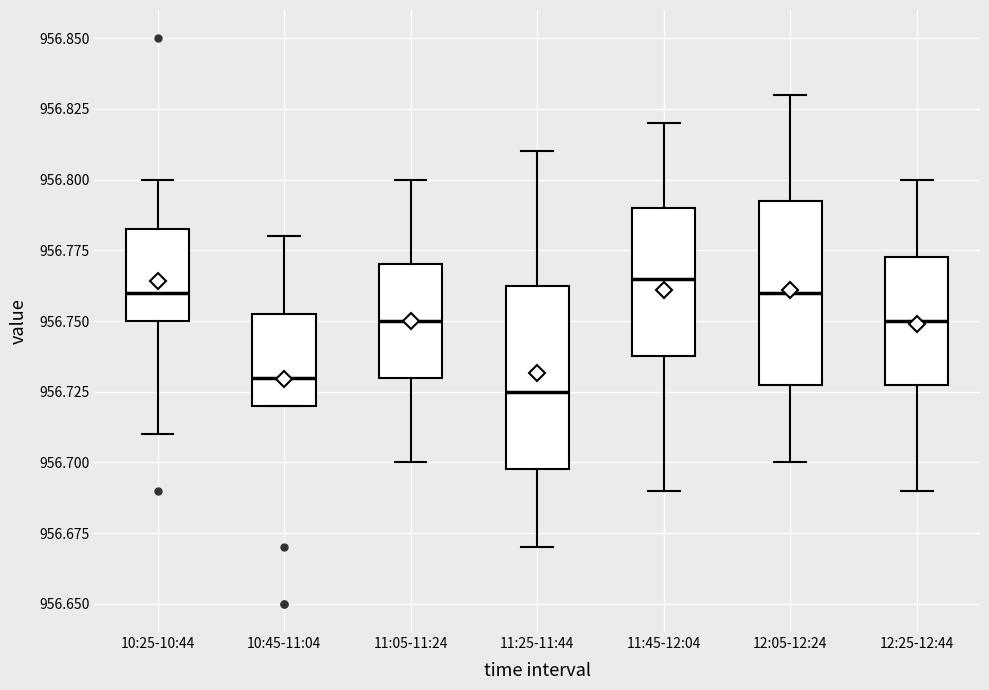

Reading left to right, transcribe this box plot: for each box, give where its median line is, the range the box spans, and where its two whiskers end, as read against the y-axis. The values are not printed on the chart, so give them approximately, as read against the axis.

10:25-10:44: median 956.760, box 956.750 to 956.785, whiskers 956.710 to 956.800
10:45-11:04: median 956.730, box 956.720 to 956.755, whiskers 956.720 to 956.780
11:05-11:24: median 956.750, box 956.730 to 956.770, whiskers 956.700 to 956.800
11:25-11:44: median 956.725, box 956.700 to 956.765, whiskers 956.670 to 956.810
11:45-12:04: median 956.765, box 956.740 to 956.790, whiskers 956.690 to 956.820
12:05-12:24: median 956.760, box 956.730 to 956.795, whiskers 956.700 to 956.830
12:25-12:44: median 956.750, box 956.730 to 956.775, whiskers 956.690 to 956.800